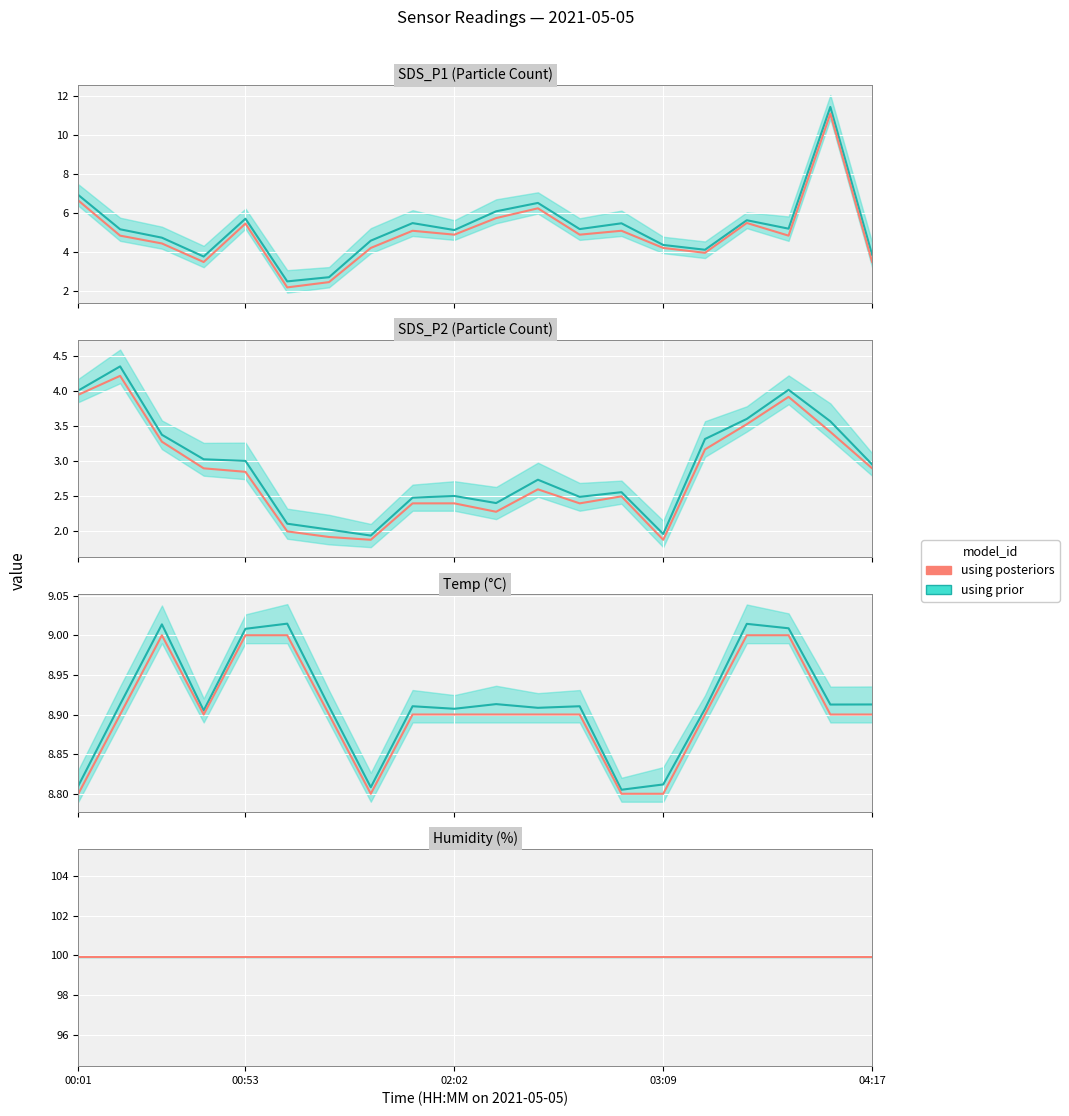

What is the label of the 2nd point from the right?

04:03